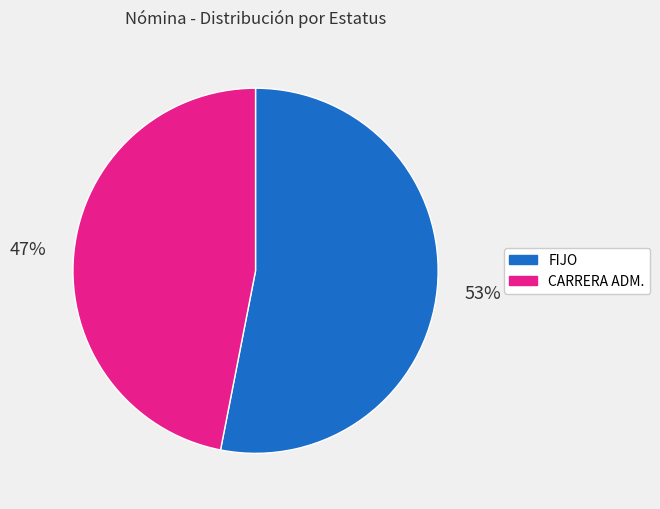

To the nearest percent, what is the combined percentage of CARRERA ADM. and FIJO?

100%